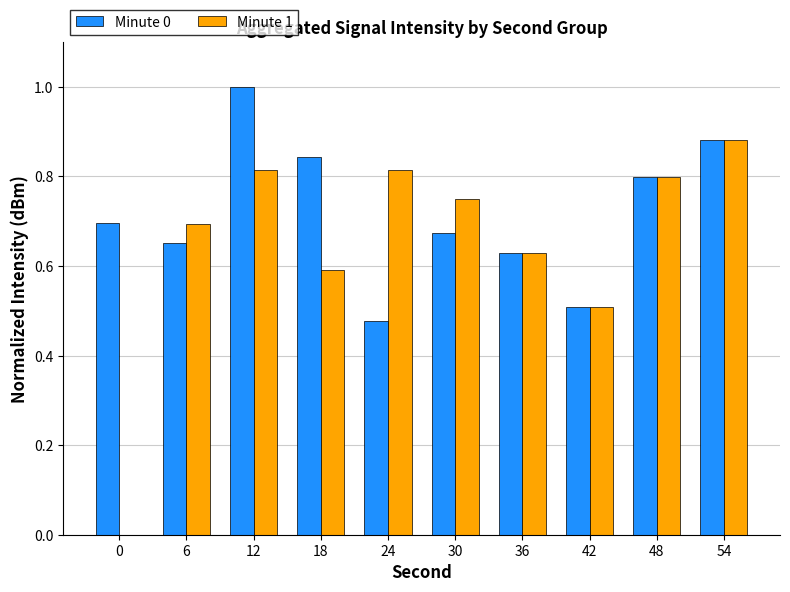

At which category is the sum across all series the highest?

12